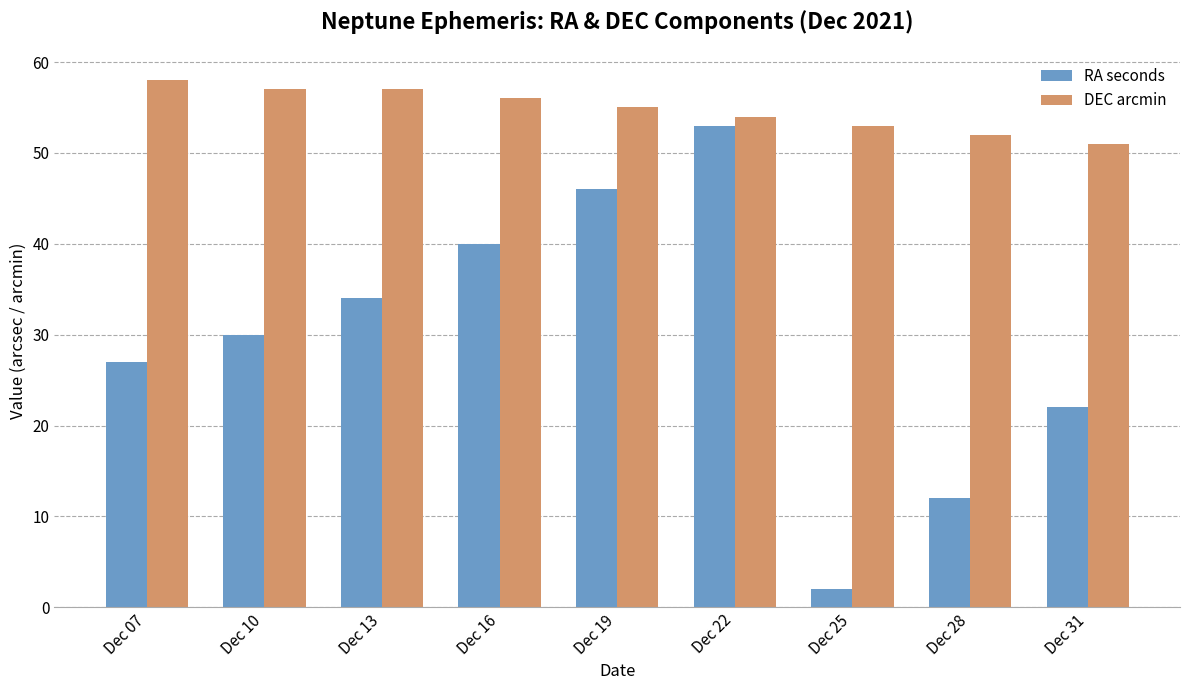

At which label does DEC arcmin first exceed 55?

Dec 07